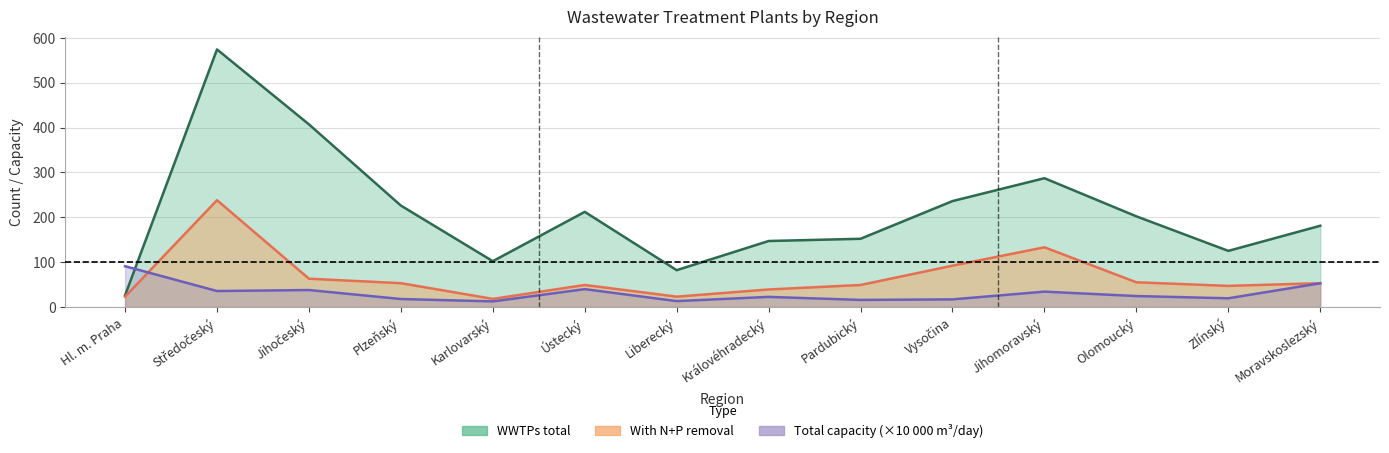

How many interior local valleys does the Total capacity (m3/day) /10000 series have?

5